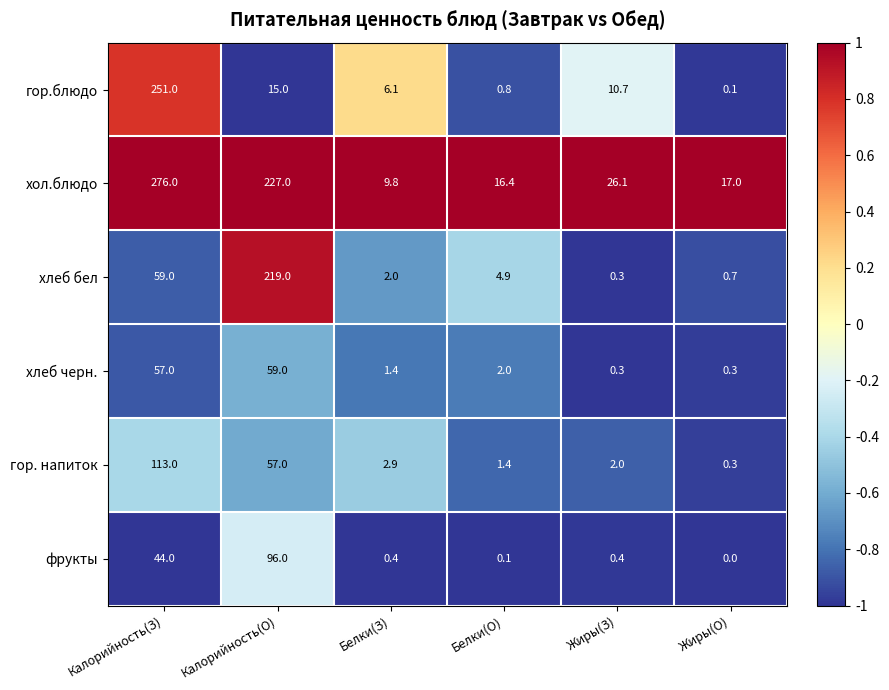

Which series has the largest total across all categories?

хол.блюдо